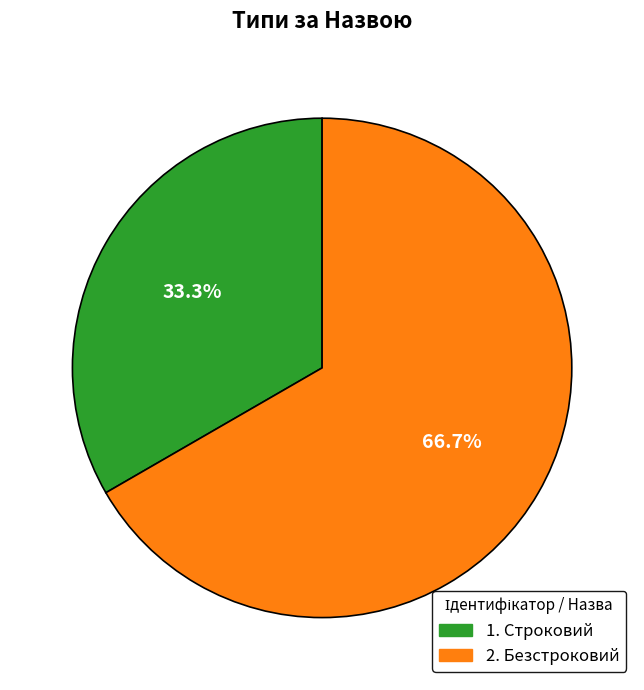

Is there any slice that represents more than half of the pie?

Yes